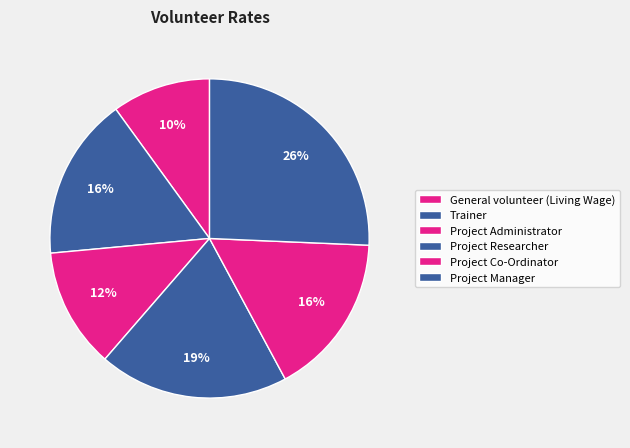

The Project Administrator slice represents 17% of the pie. True or false?

False